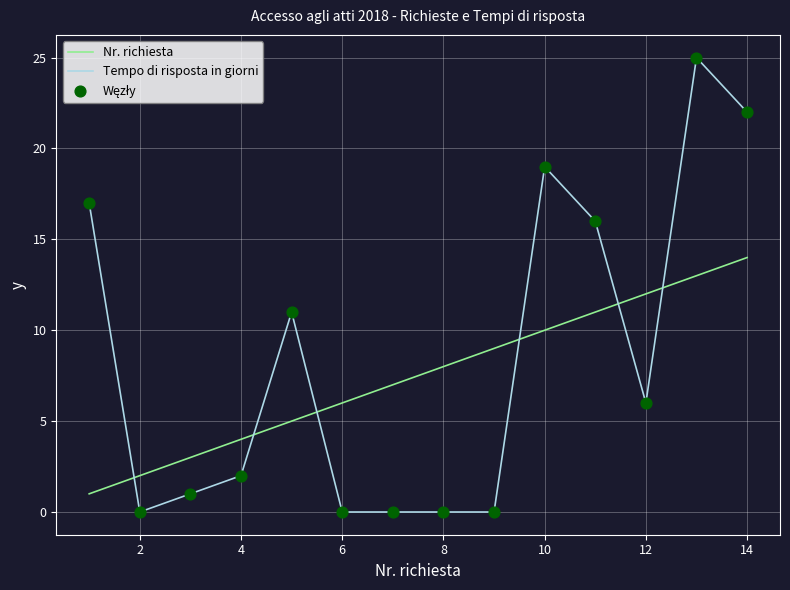

True or false: Tempo di risposta in giorni and Nr. richiesta intersect in this chart.

True